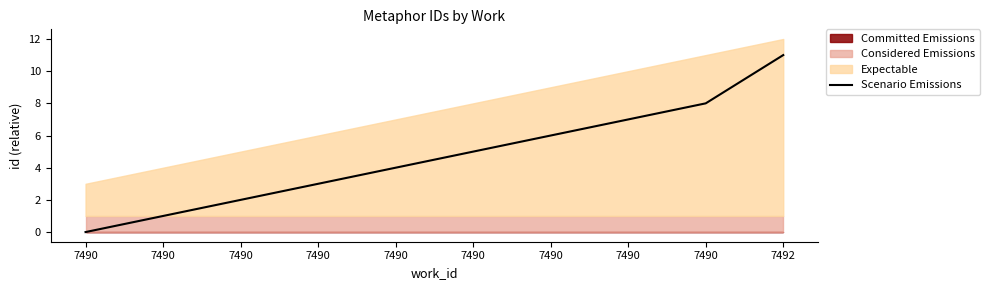

What is the greatest value displayed?

11